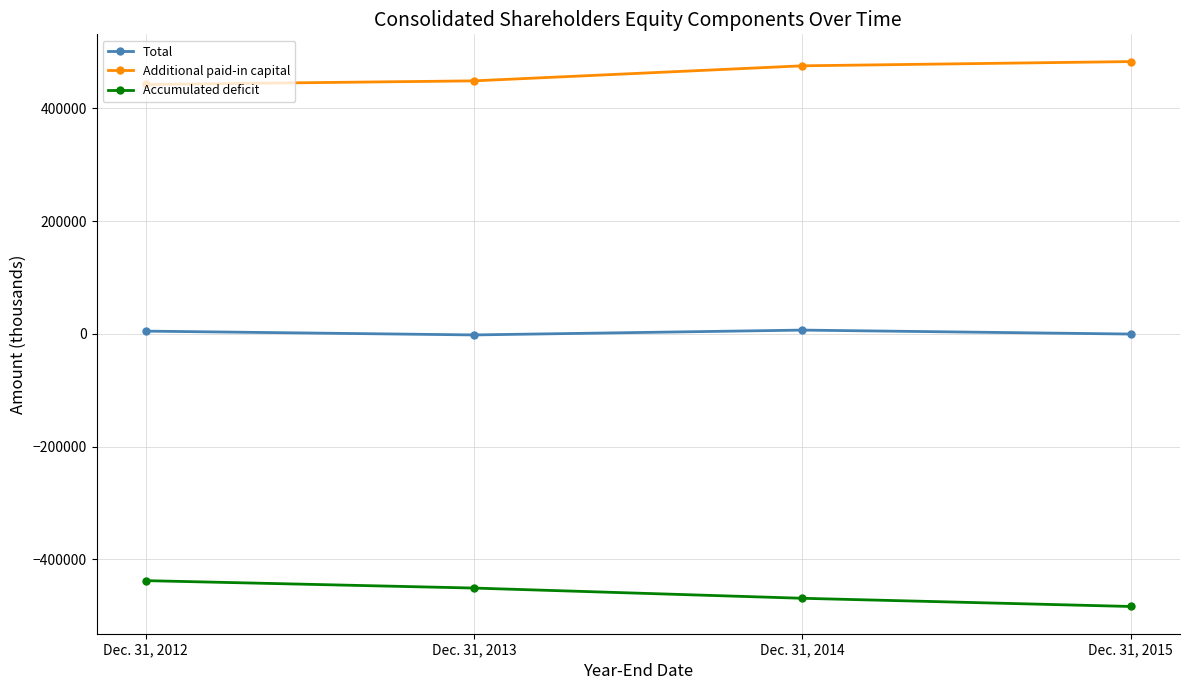

What is the value of the Total point at the 4th from the left?

-153